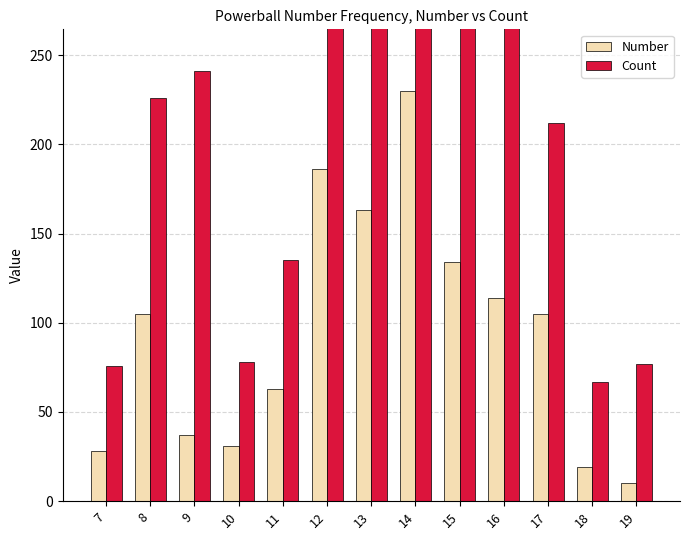

What is the difference between the Number values at 15 and 8?

29